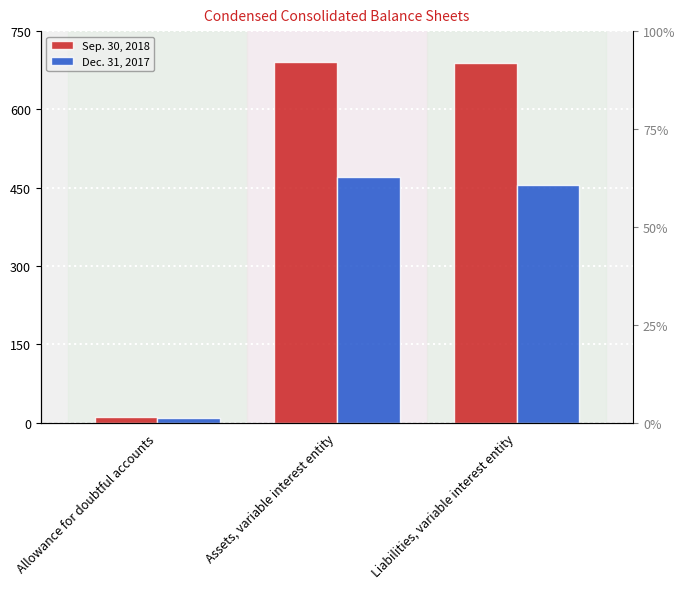

How many data points in Sep. 30, 2018 are less than 688?

1